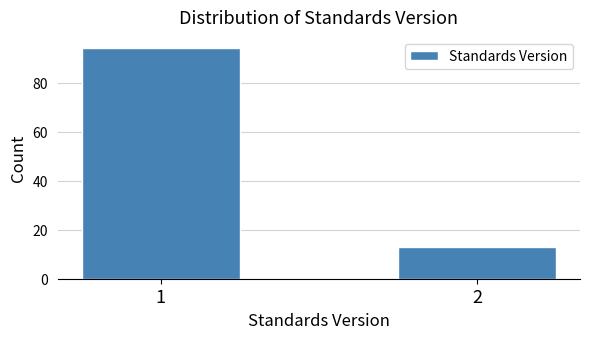

Reading left to right, list all the values displayed in this chart.

94	13